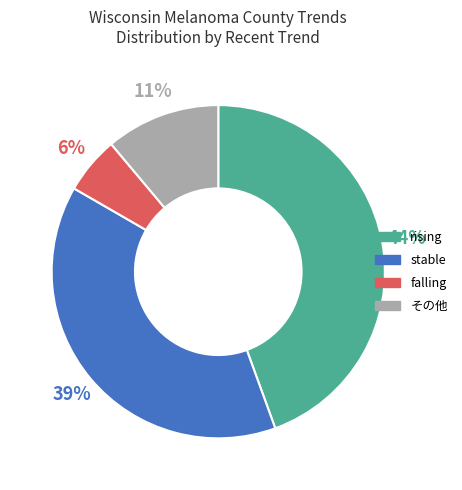

Rank the categories by value from lowest to highest.

falling, その他, stable, rising